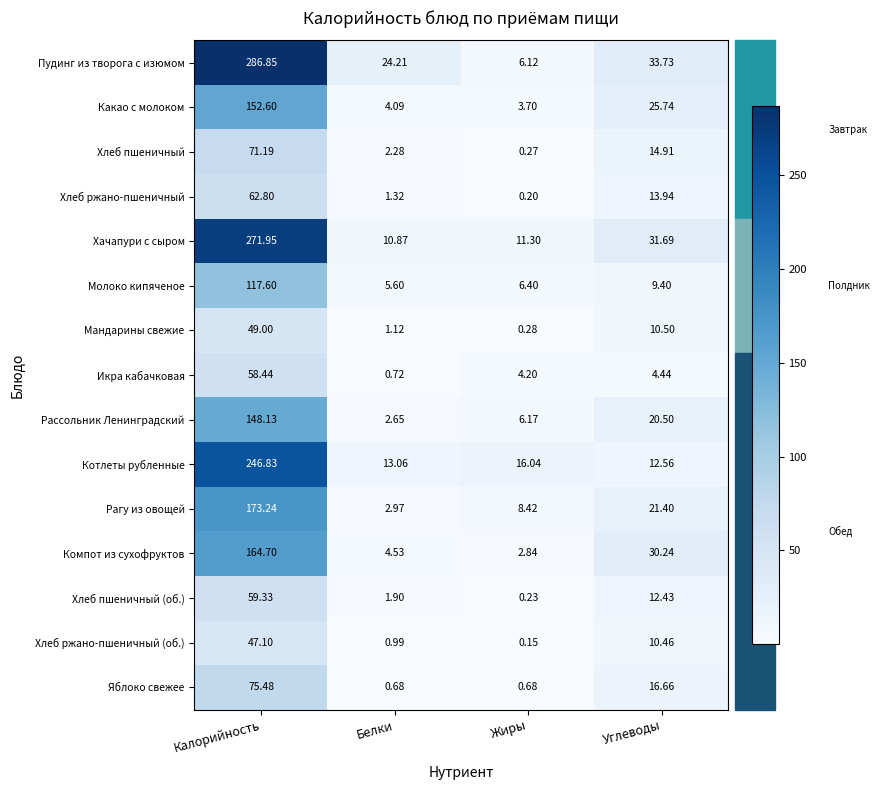

At which category is the sum across all series the highest?

Калорийность